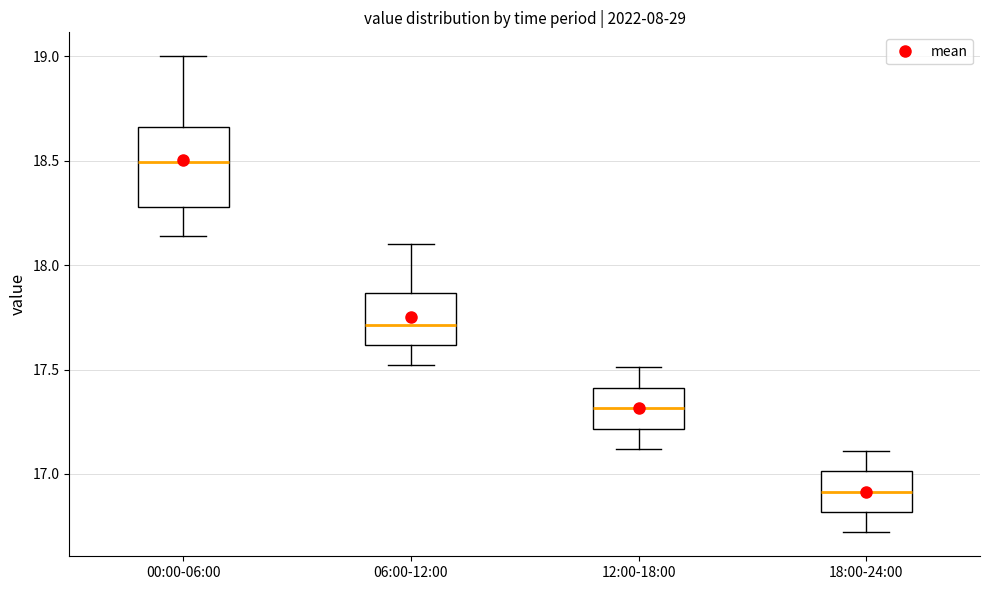

Where is the upper edge of the box for 18:00-24:00 on the y-axis? The values are not printed on the chart, so give them approximately, as read against the axis.

17.00